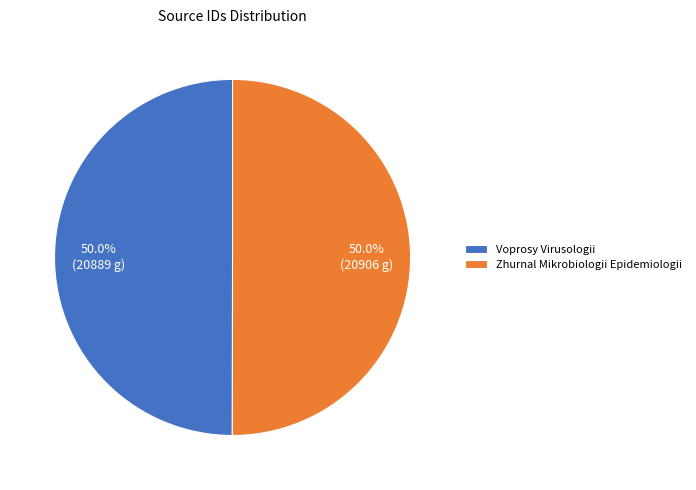

Combined, what portion of the pie is Voprosy Virusologii and Zhurnal Mikrobiologii Epidemiologii?

100.0%